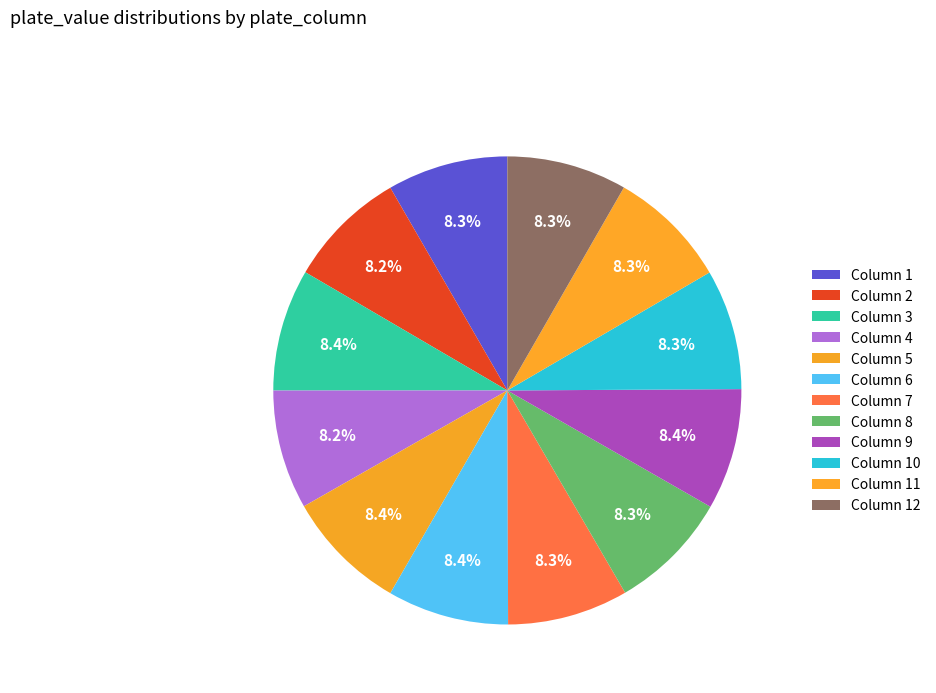

How many slices are in this pie chart?

12